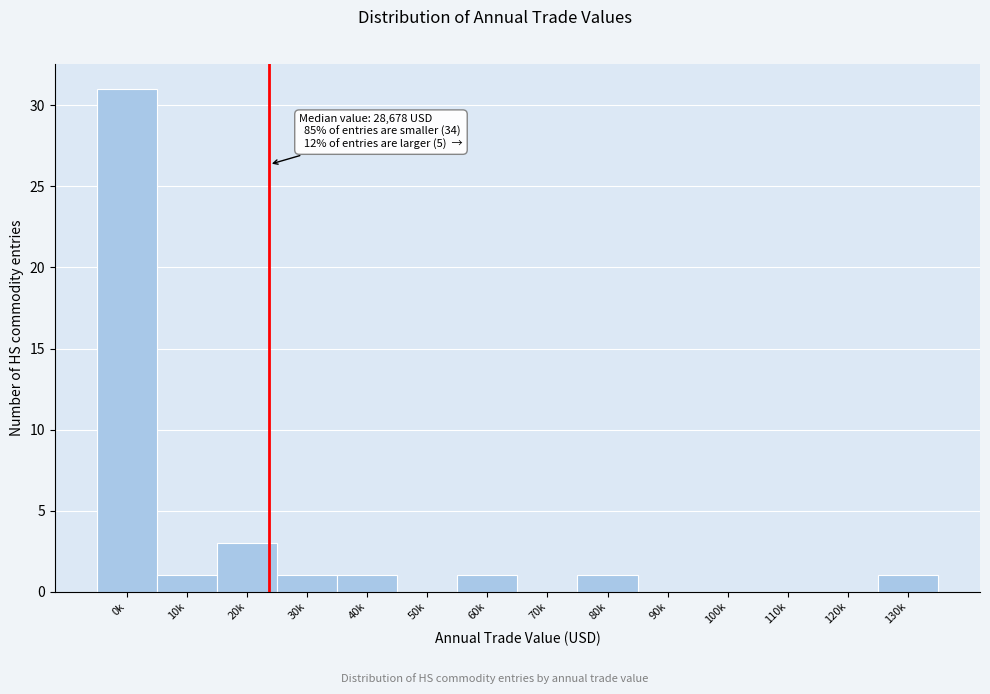

Reading left to right, list all the values displayed in this chart.

0k=31	10k=1	20k=3	30k=1	40k=1	50k=0	60k=1	70k=0	80k=1	90k=0	100k=0	110k=0	120k=0	130k=1